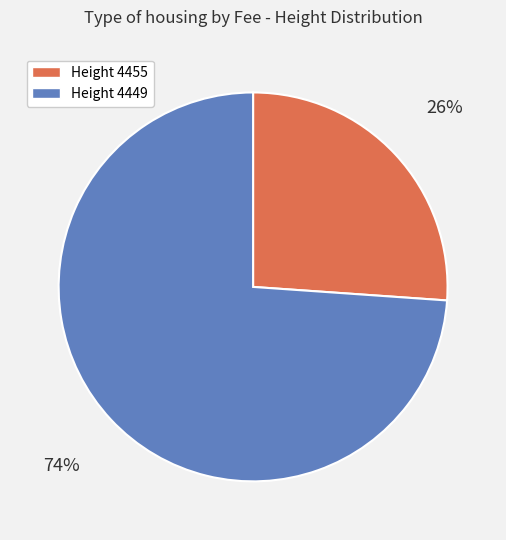

Does any single category account for the majority?

Yes